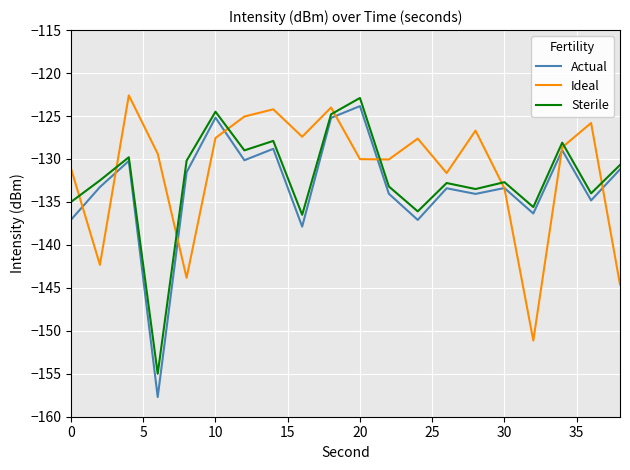

Which series has the largest total across all categories?

Ideal